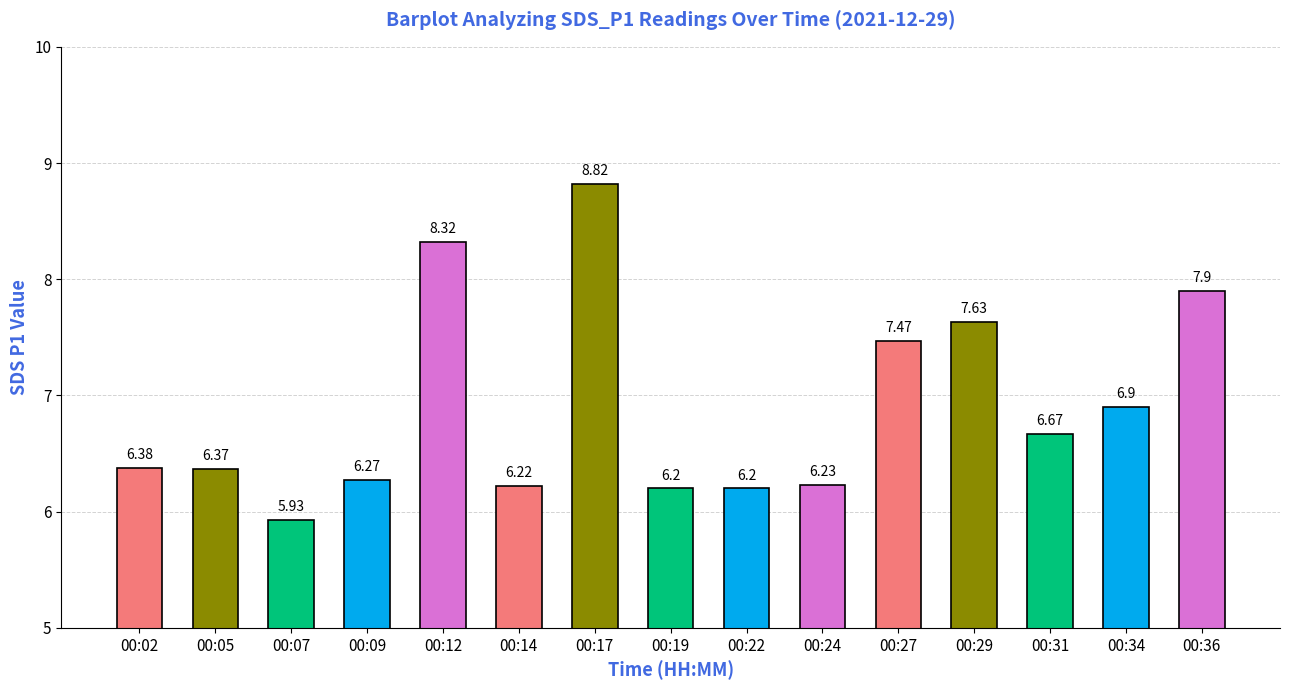

What is the sum of the values at 00:19 and 00:31?

12.9